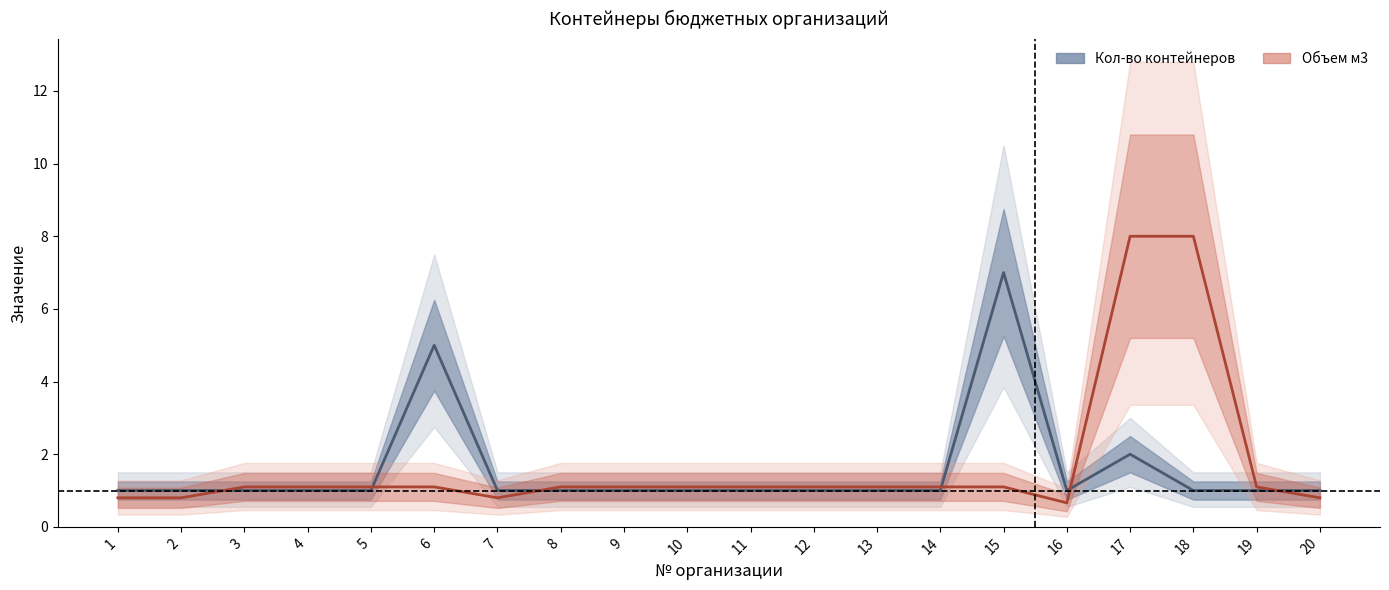

What is the sum of all Кол-во контейнеров values?

31.0